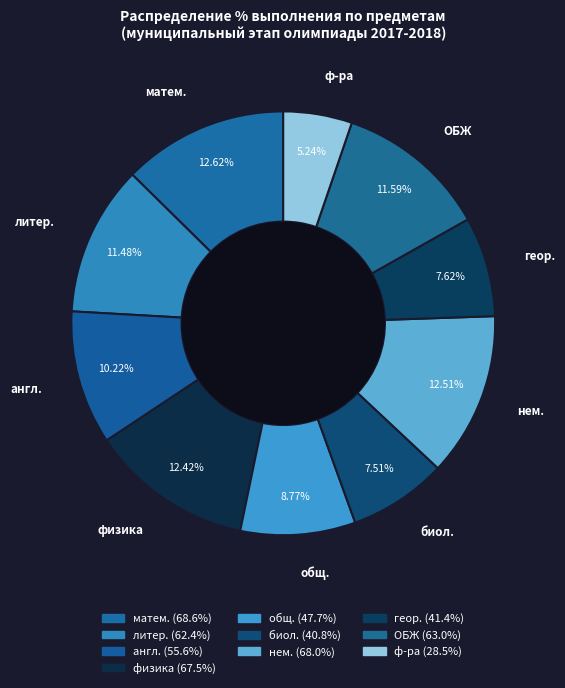

Count the number of slices in the pie.

10